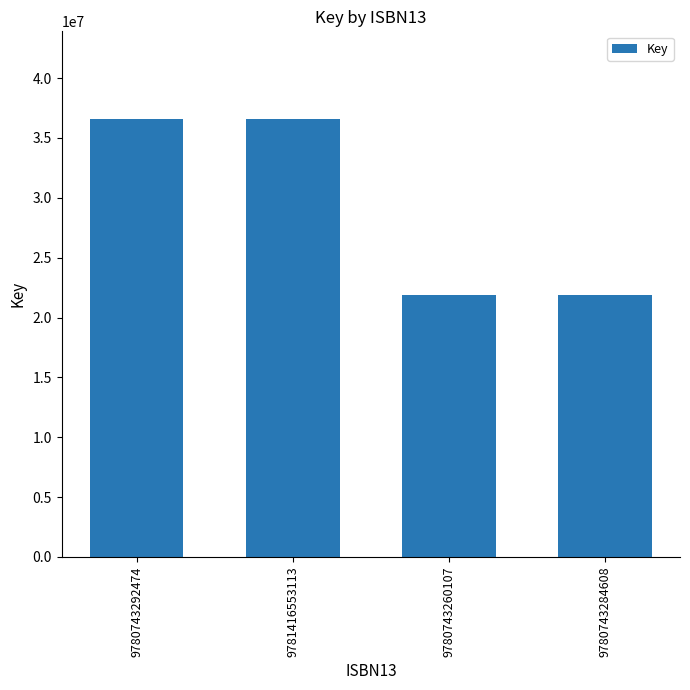

The value at 9780743260107 is 9706452. True or false?

False